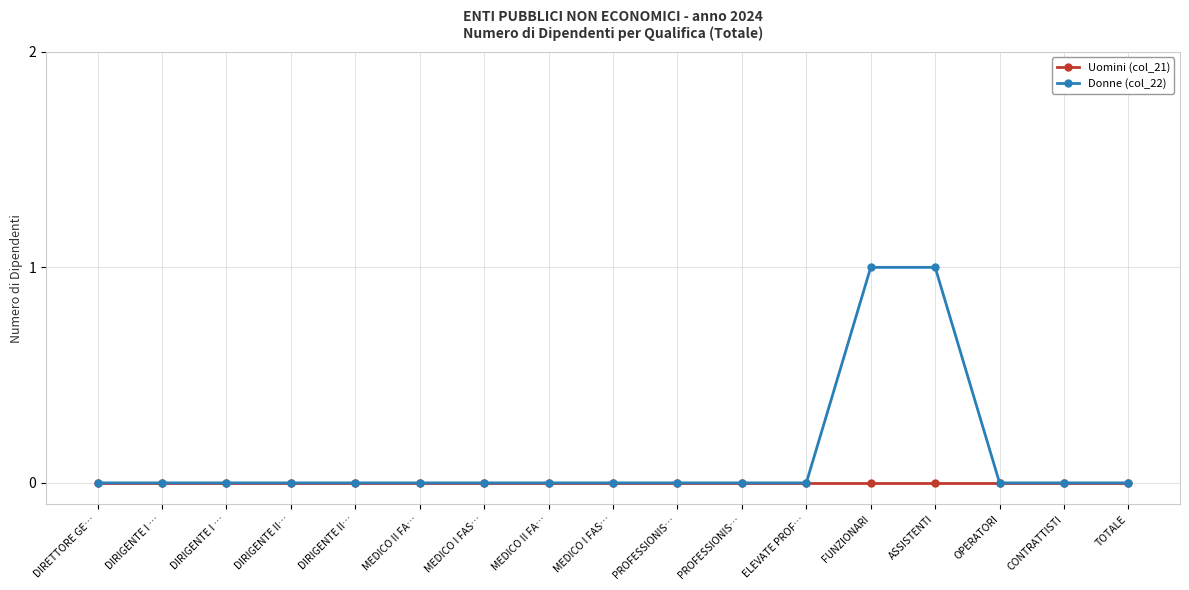

What are all the series names shown in the legend?

Uomini (col_21), Donne (col_22)